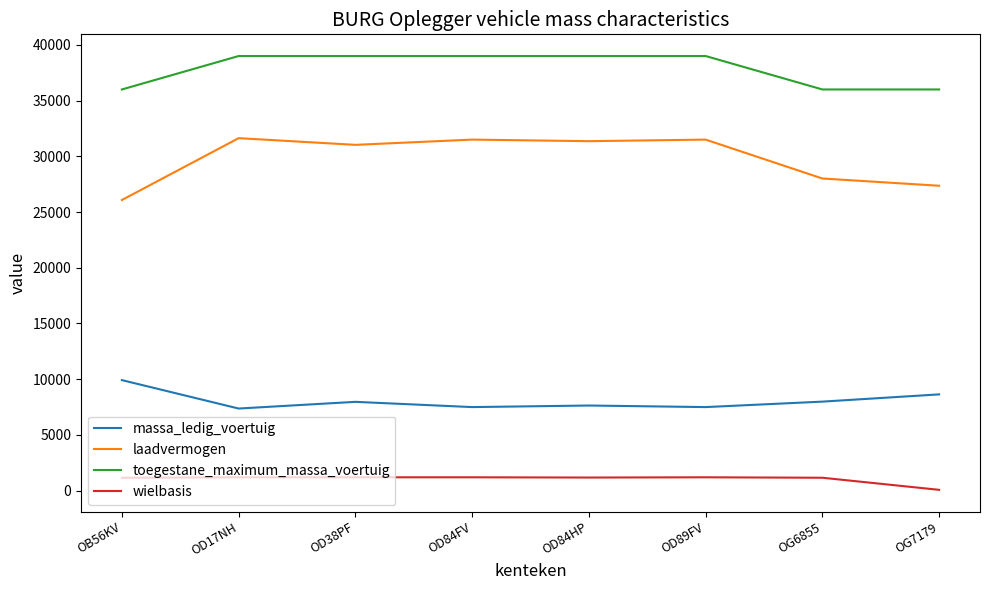

What is the sum of all laadvermogen values?

238470